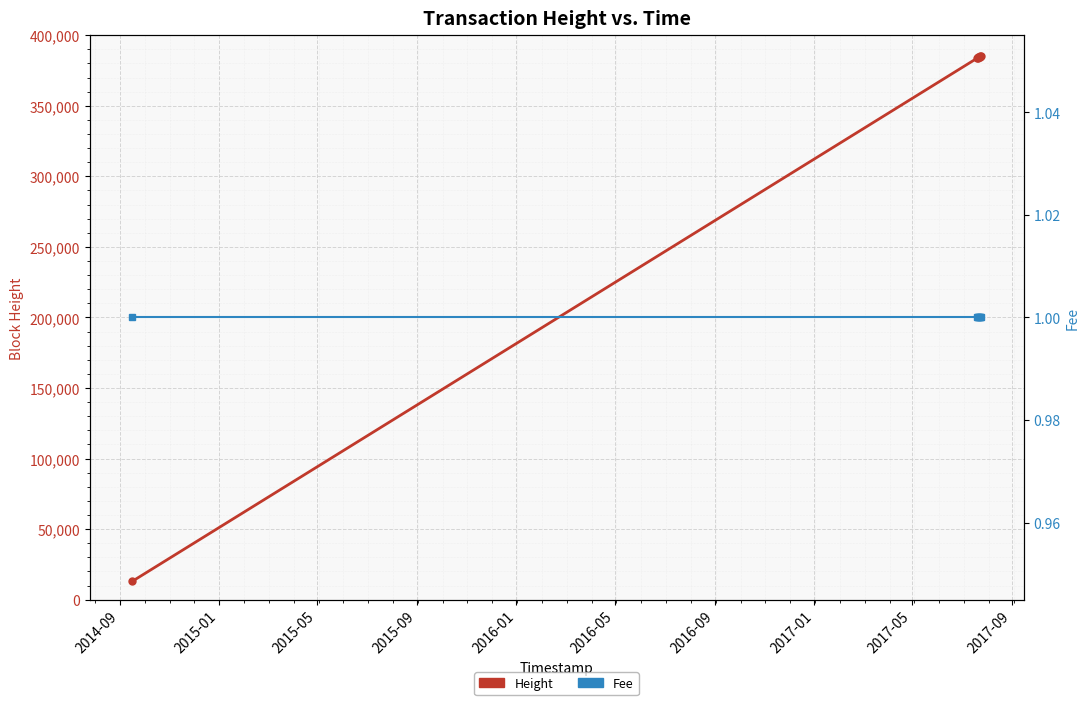

Is the value of Fee at 2017-01 greater than the value of Height at 2014-09?

No